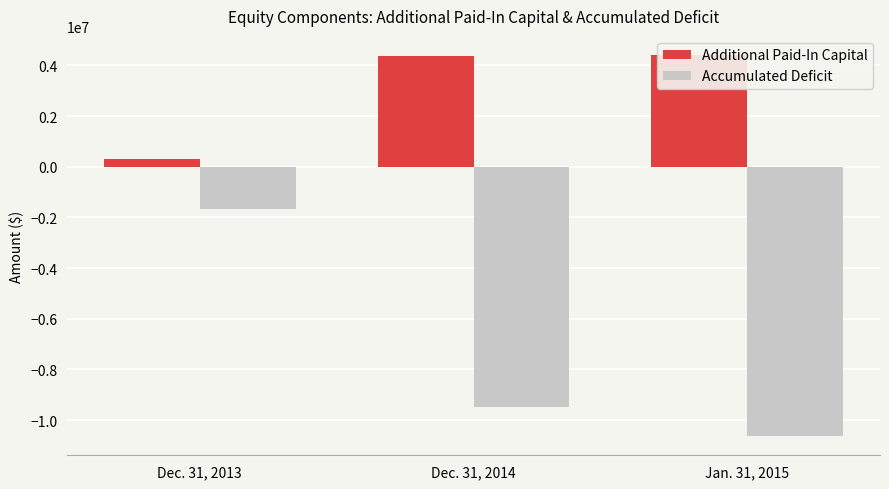

Rank the categories by Additional Paid-In Capital value from lowest to highest.

Dec. 31, 2013, Dec. 31, 2014, Jan. 31, 2015